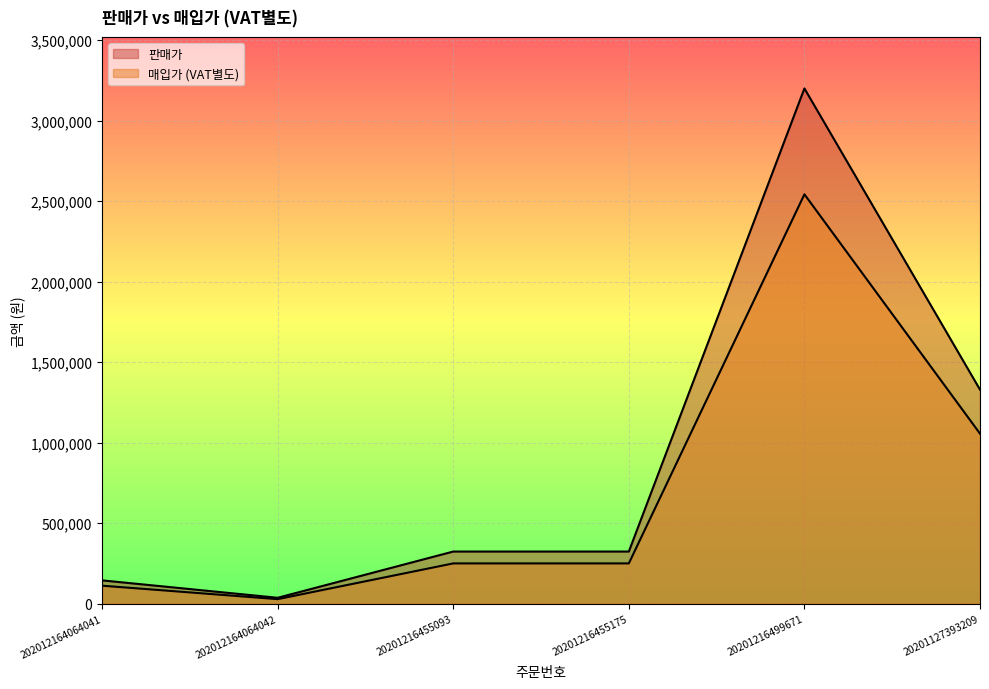

What is the average value of the 매입가 series?

706498